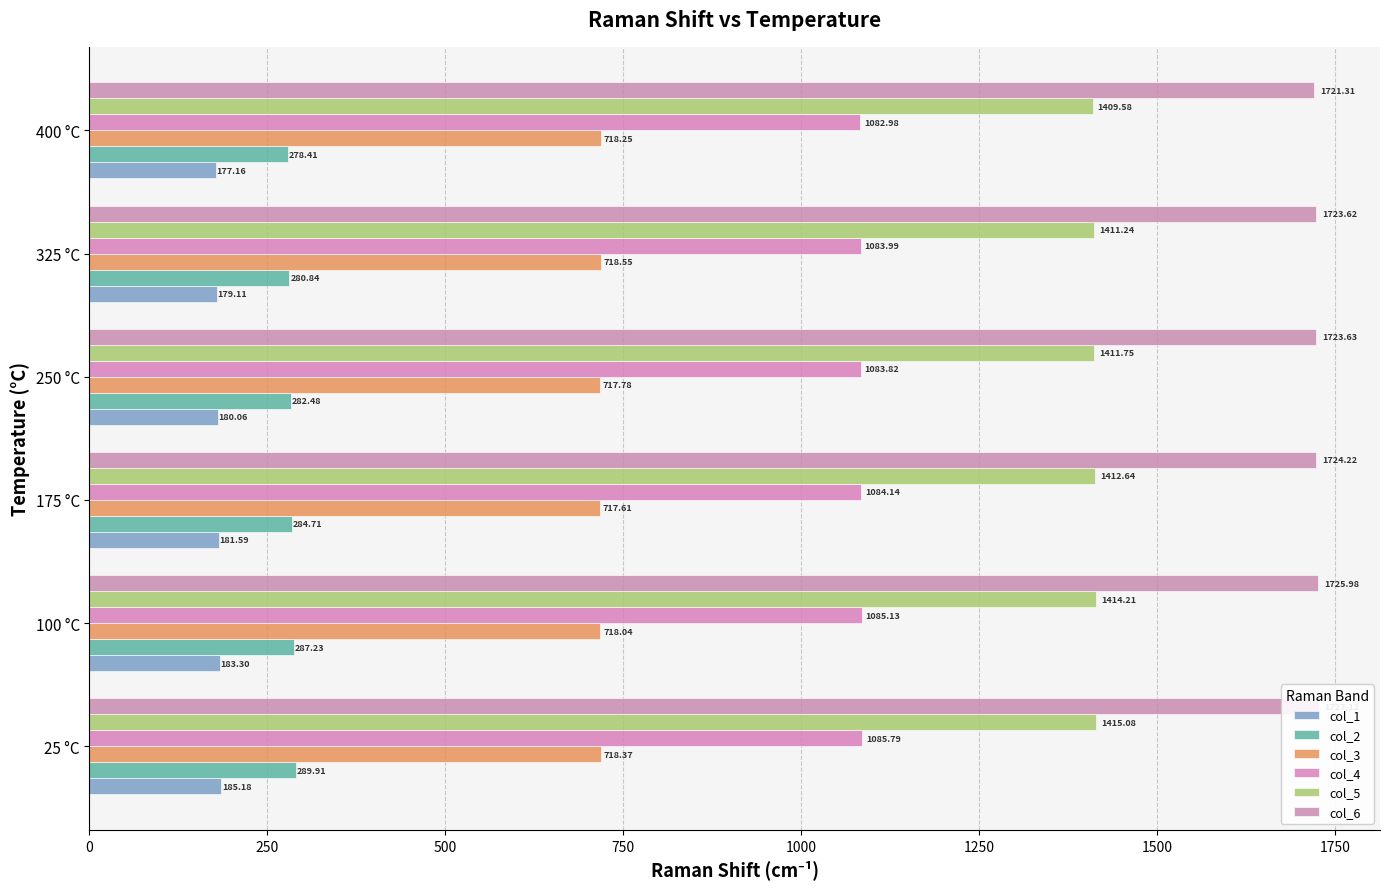

Is it true that col_4 equals 1479.5 at 175 °C?

False